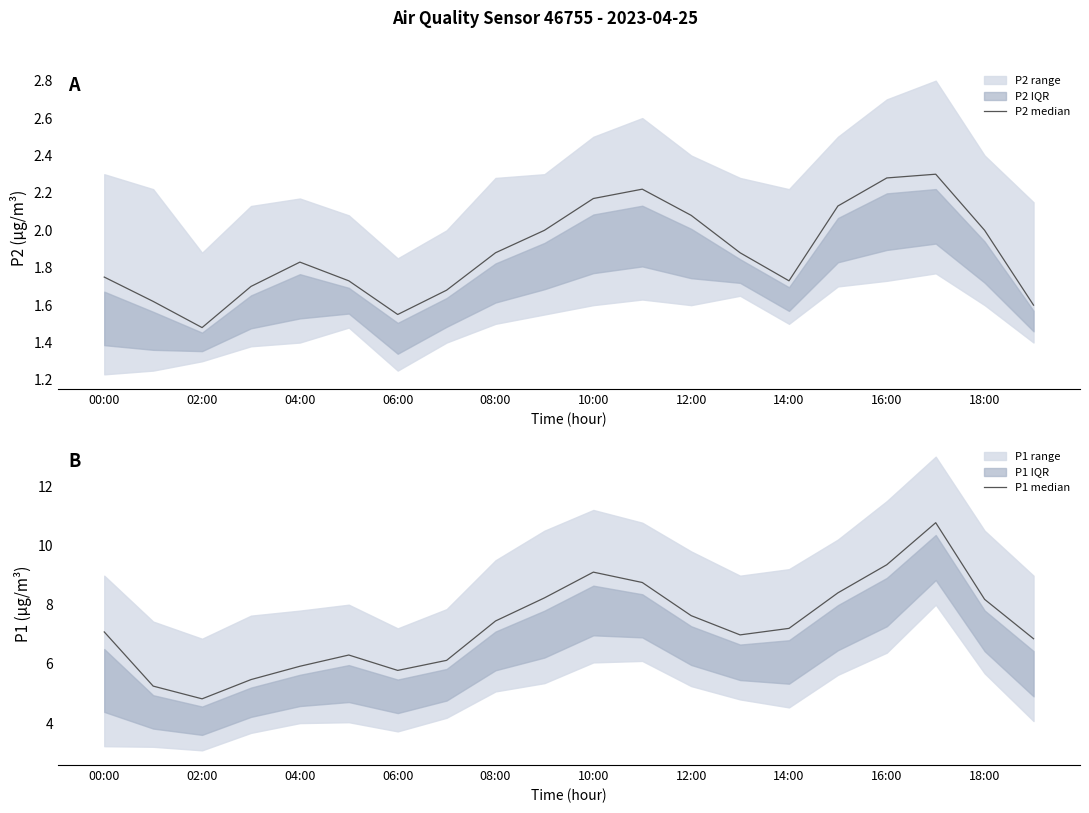

What is the spread (max minus min) of values at 18:00?

6.2